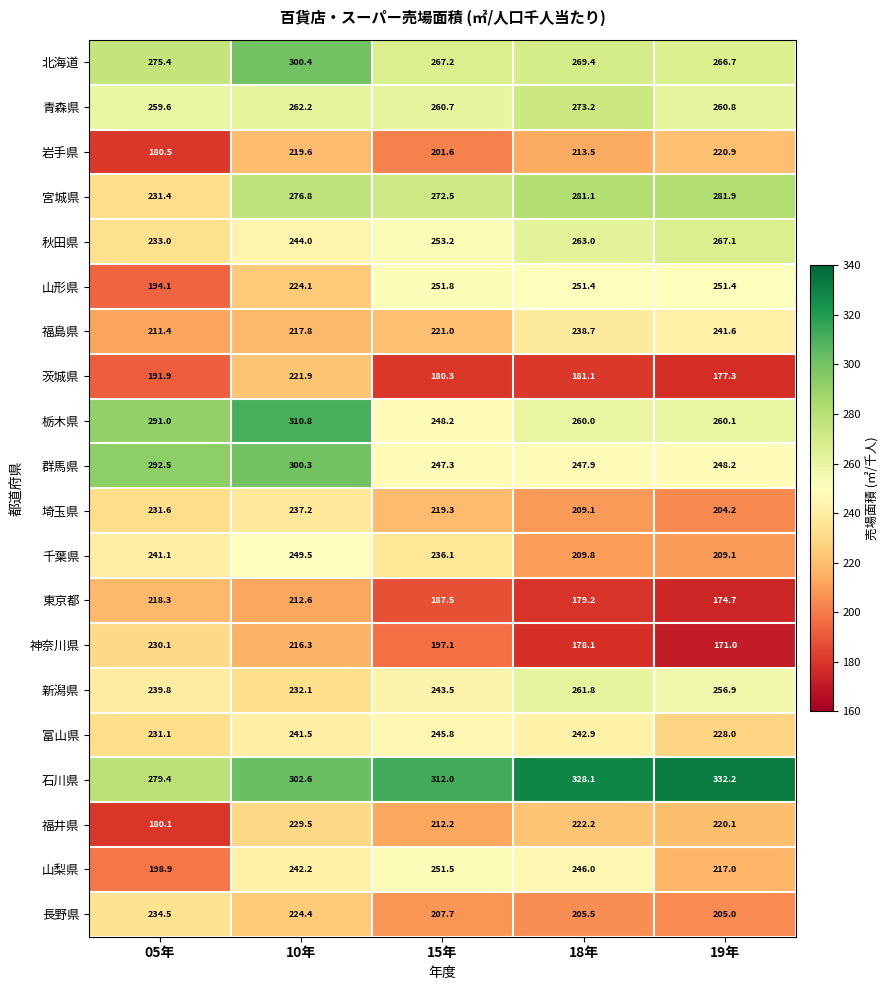

What is the average value of the 石川県 series?

310.9